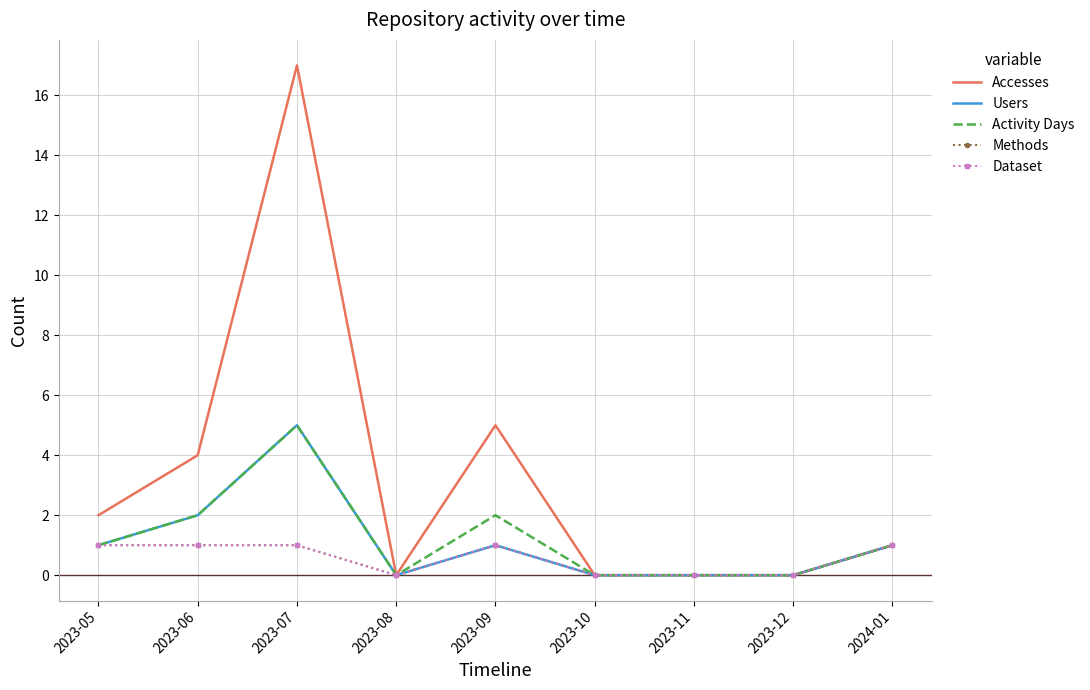

Reading right to left, list all the values displayed in this chart.

Accesses: 2024-01=1	2023-12=0	2023-11=0	2023-10=0	2023-09=5	2023-08=0	2023-07=17	2023-06=4	2023-05=2
Users: 2024-01=1	2023-12=0	2023-11=0	2023-10=0	2023-09=1	2023-08=0	2023-07=5	2023-06=2	2023-05=1
Activity Days: 2024-01=1	2023-12=0	2023-11=0	2023-10=0	2023-09=2	2023-08=0	2023-07=5	2023-06=2	2023-05=1
Methods: 2024-01=1	2023-12=0	2023-11=0	2023-10=0	2023-09=1	2023-08=0	2023-07=1	2023-06=1	2023-05=1
Dataset: 2024-01=1	2023-12=0	2023-11=0	2023-10=0	2023-09=1	2023-08=0	2023-07=1	2023-06=1	2023-05=1